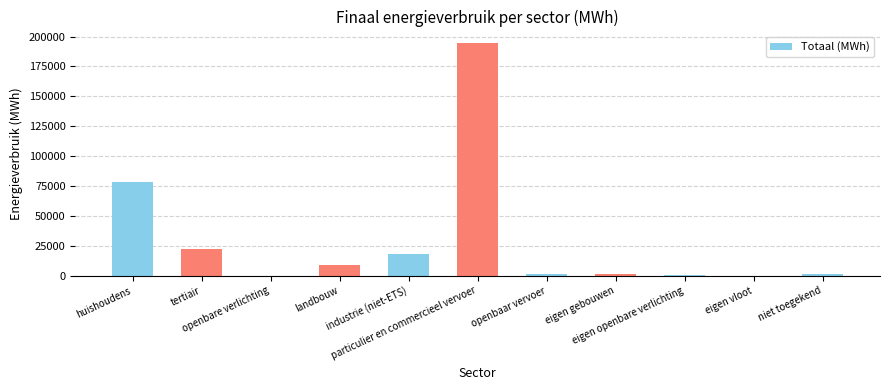

What is the maximum value shown in the chart?

194498.0